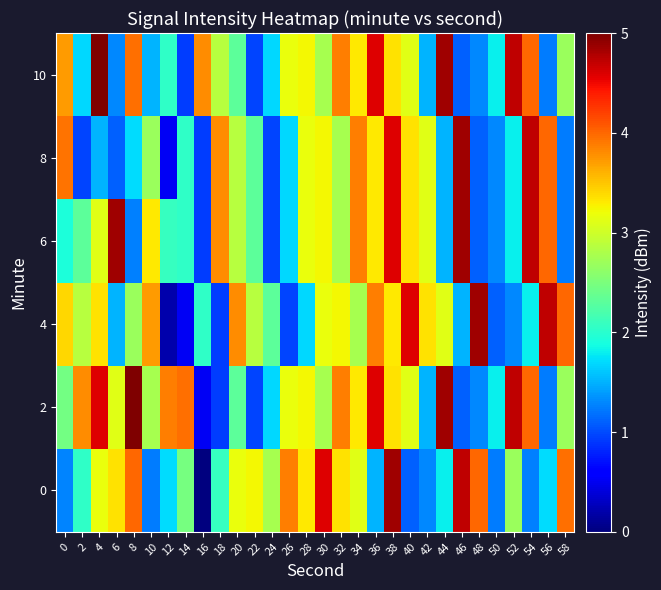

What is the greatest value displayed?

5.0